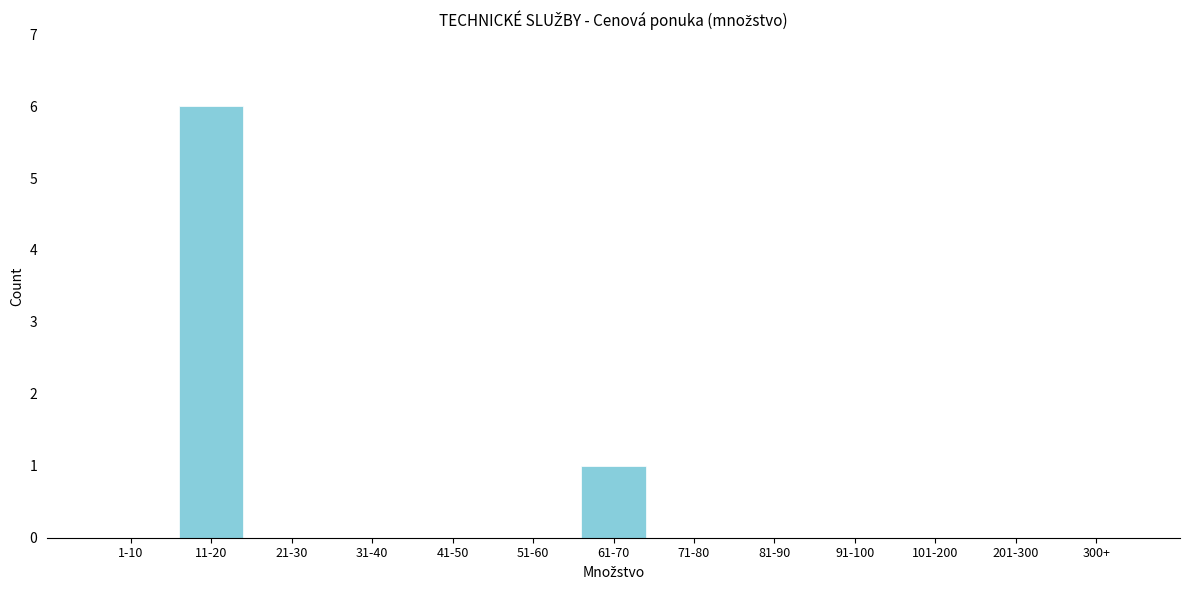

Reading left to right, extract all data points from this chart.

1-10=0	11-20=6	21-30=0	31-40=0	41-50=0	51-60=0	61-70=1	71-80=0	81-90=0	91-100=0	101-200=0	201-300=0	300+=0